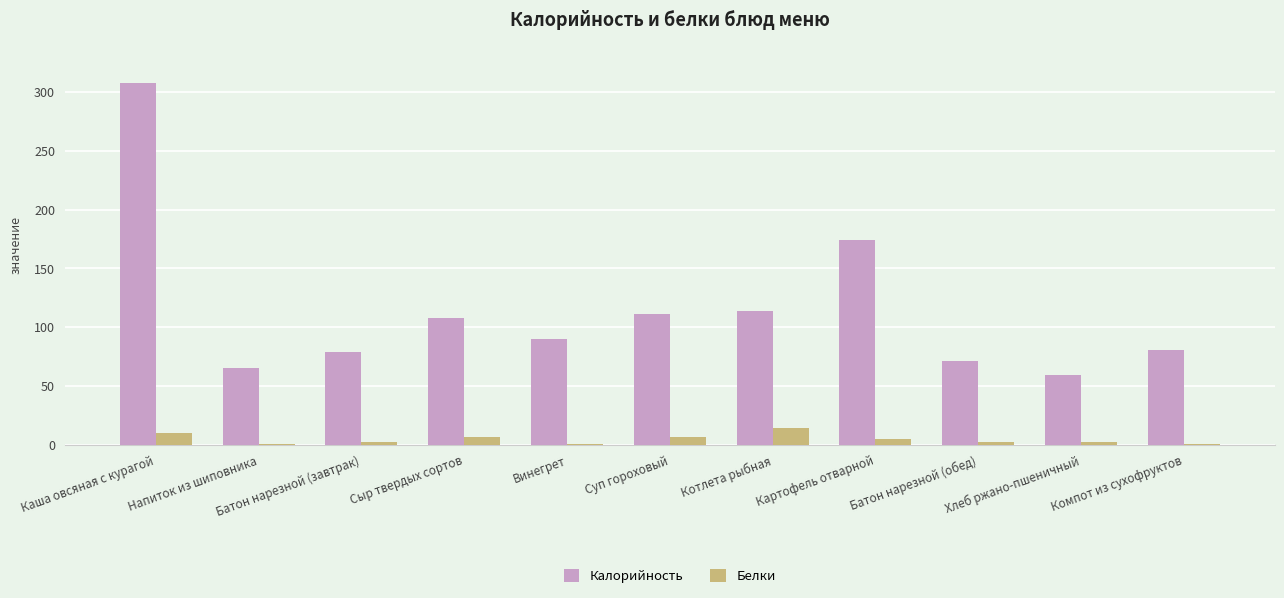

Is the value of Калорийность at Каша овсяная с курагой greater than the value of Белки at Компот из сухофруктов?

Yes